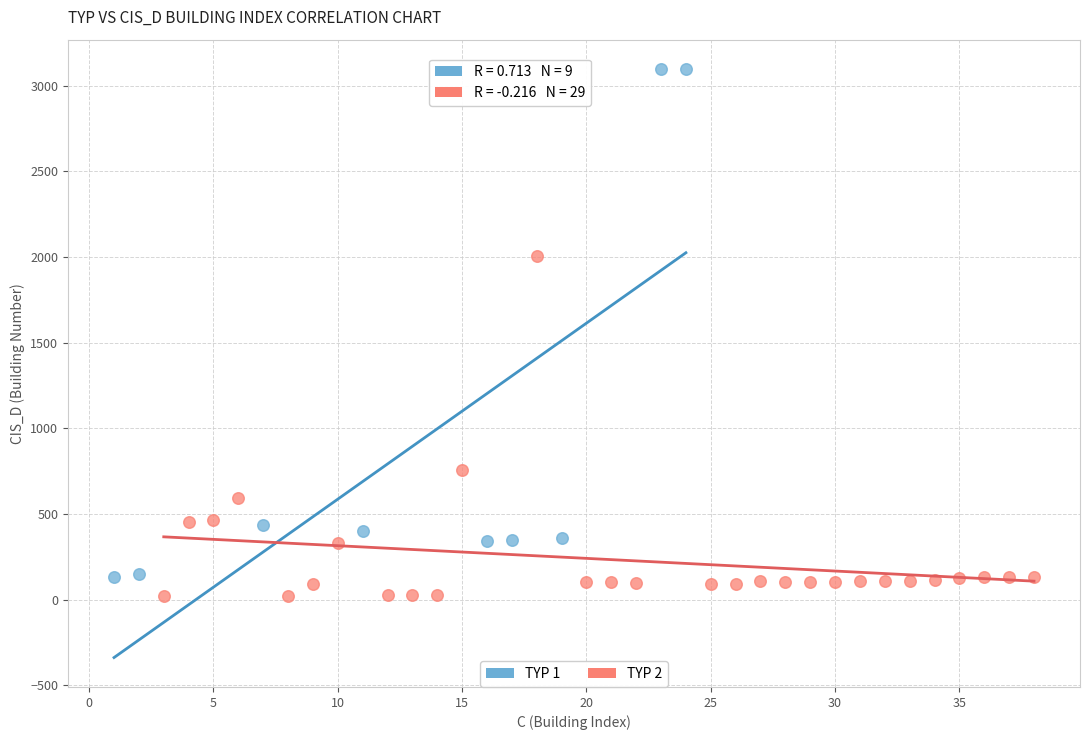

Which series contains the highest Y value?

TYP 1